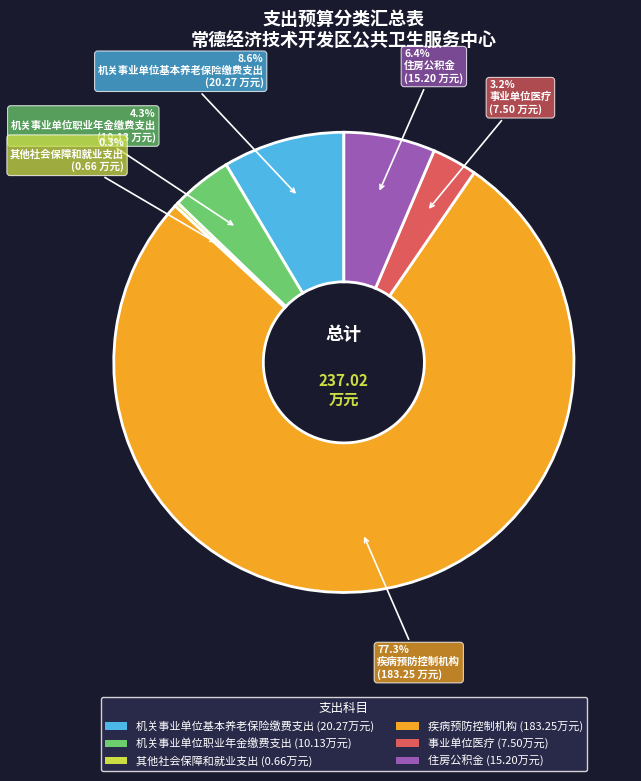

Between 机关事业单位职业年金缴费支出 and 住房公积金, which is larger?

住房公积金